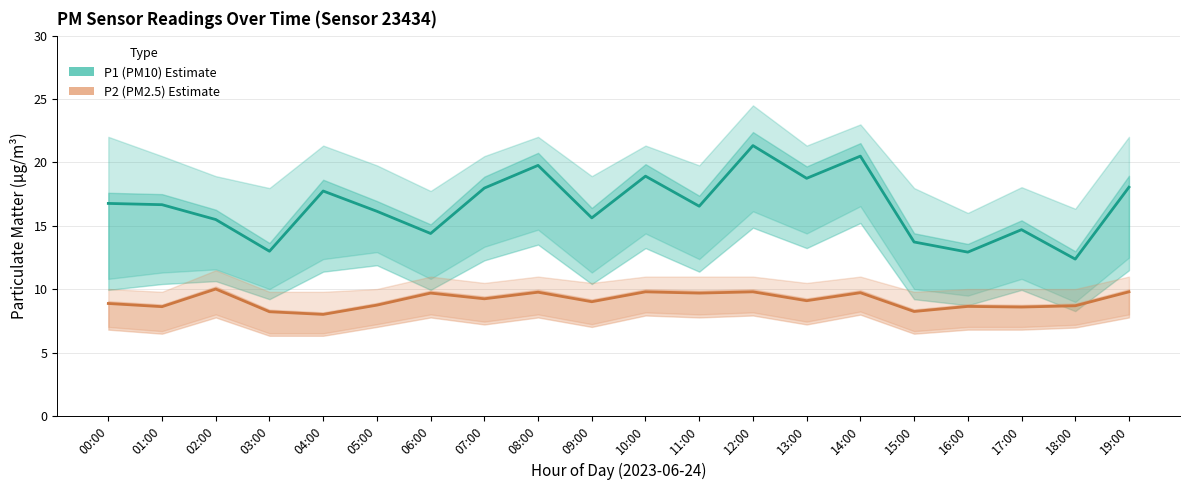

What is the lowest value of the P1 (PM10) Estimate series?

12.4